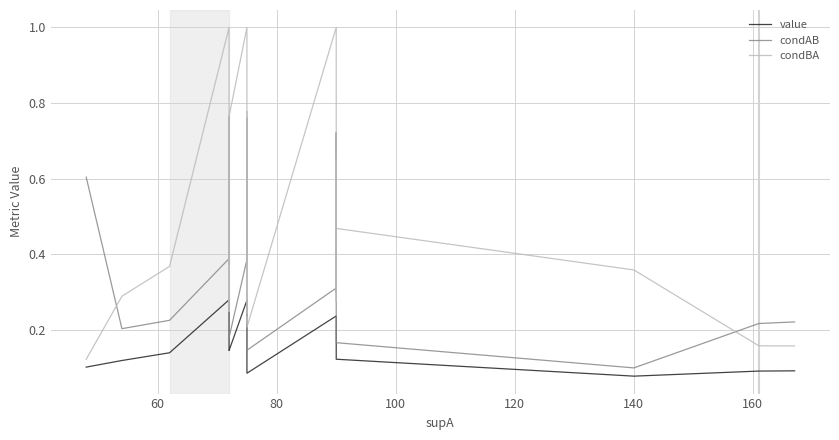

True or false: condAB and condBA intersect in this chart.

True